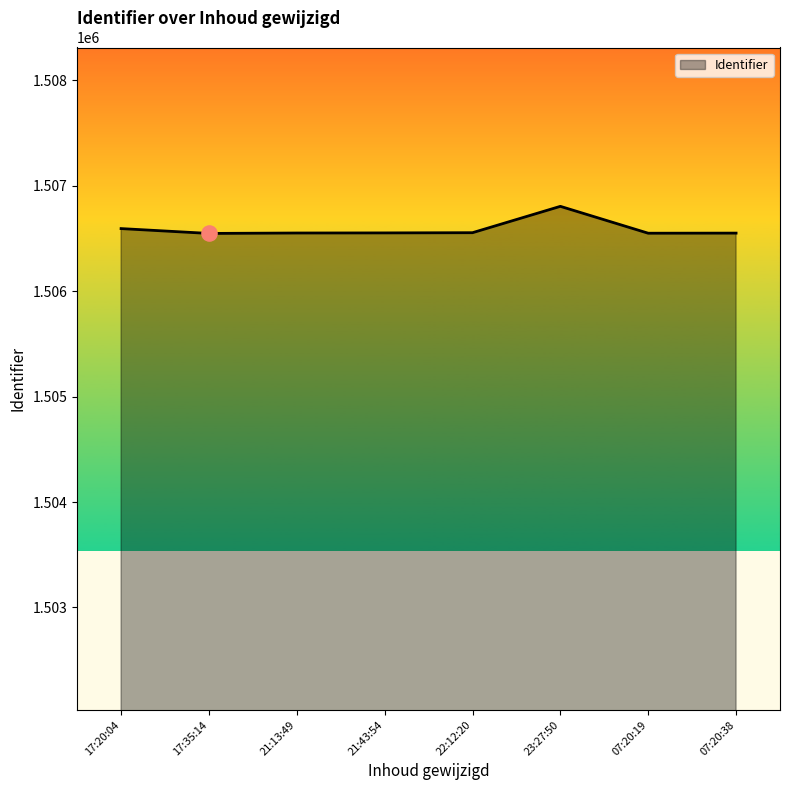

What is the change in value from 21:43:54 to 23:27:50?

+252